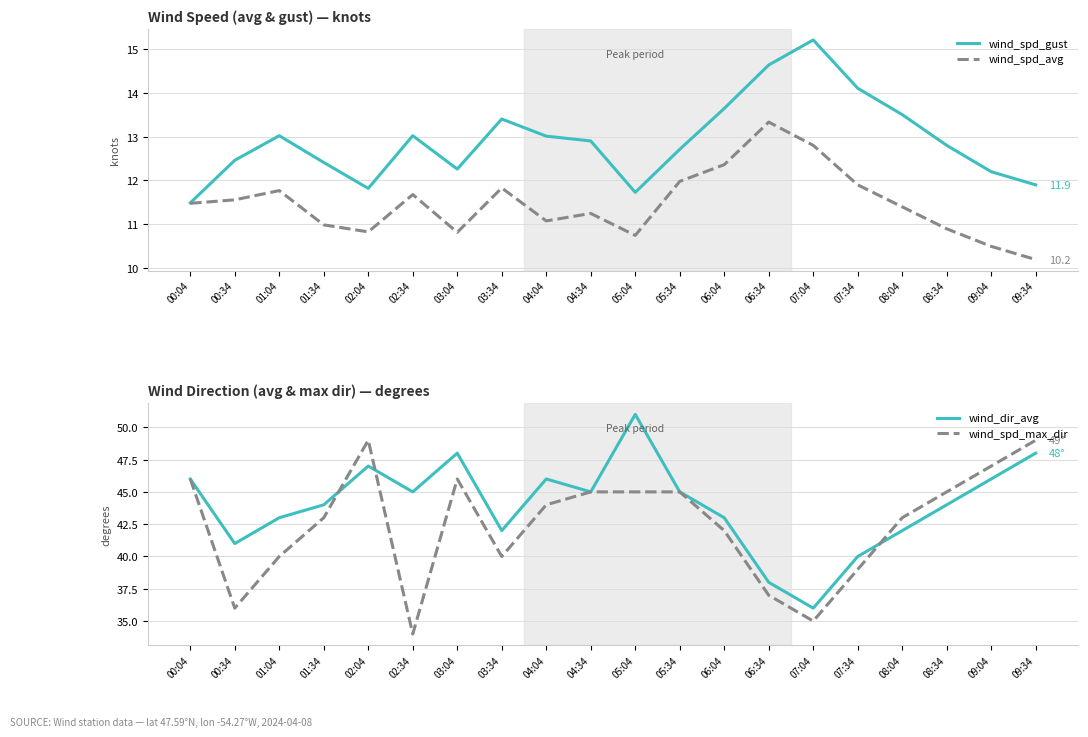

What is the minimum value for wind_spd_max_dir?

34